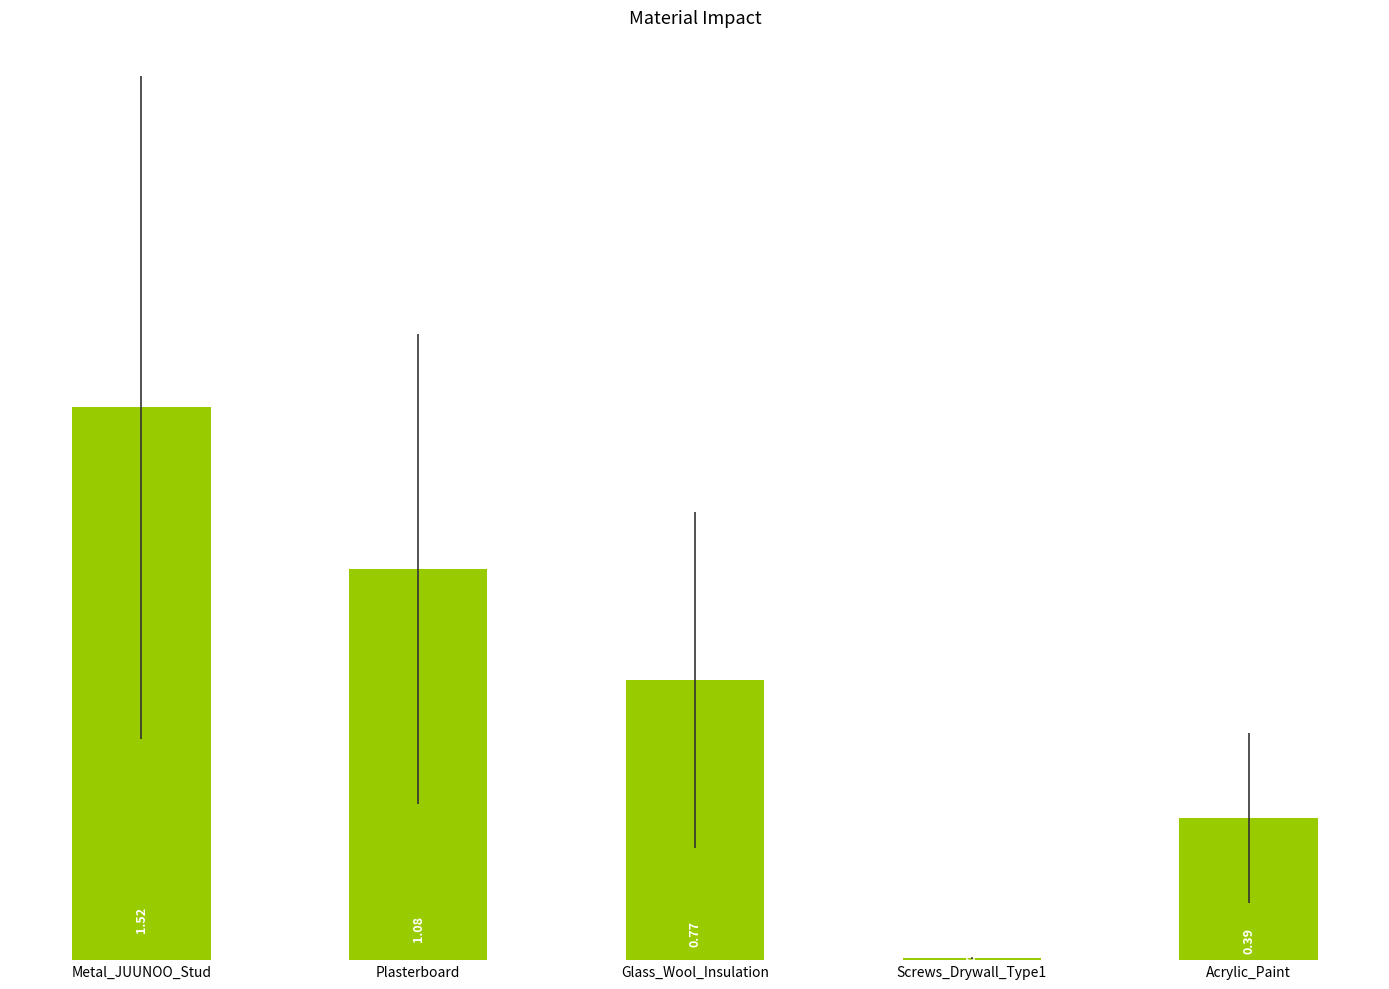

What is the sum of all values?

3.8